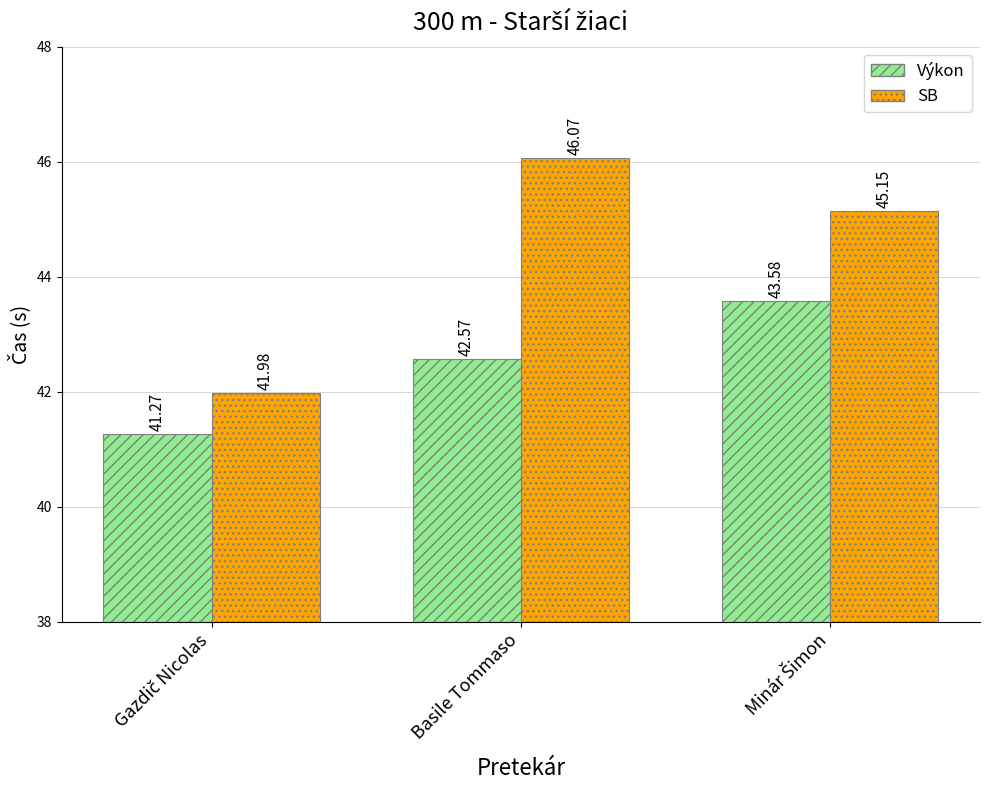

Which series has the widest spread of values?

SB